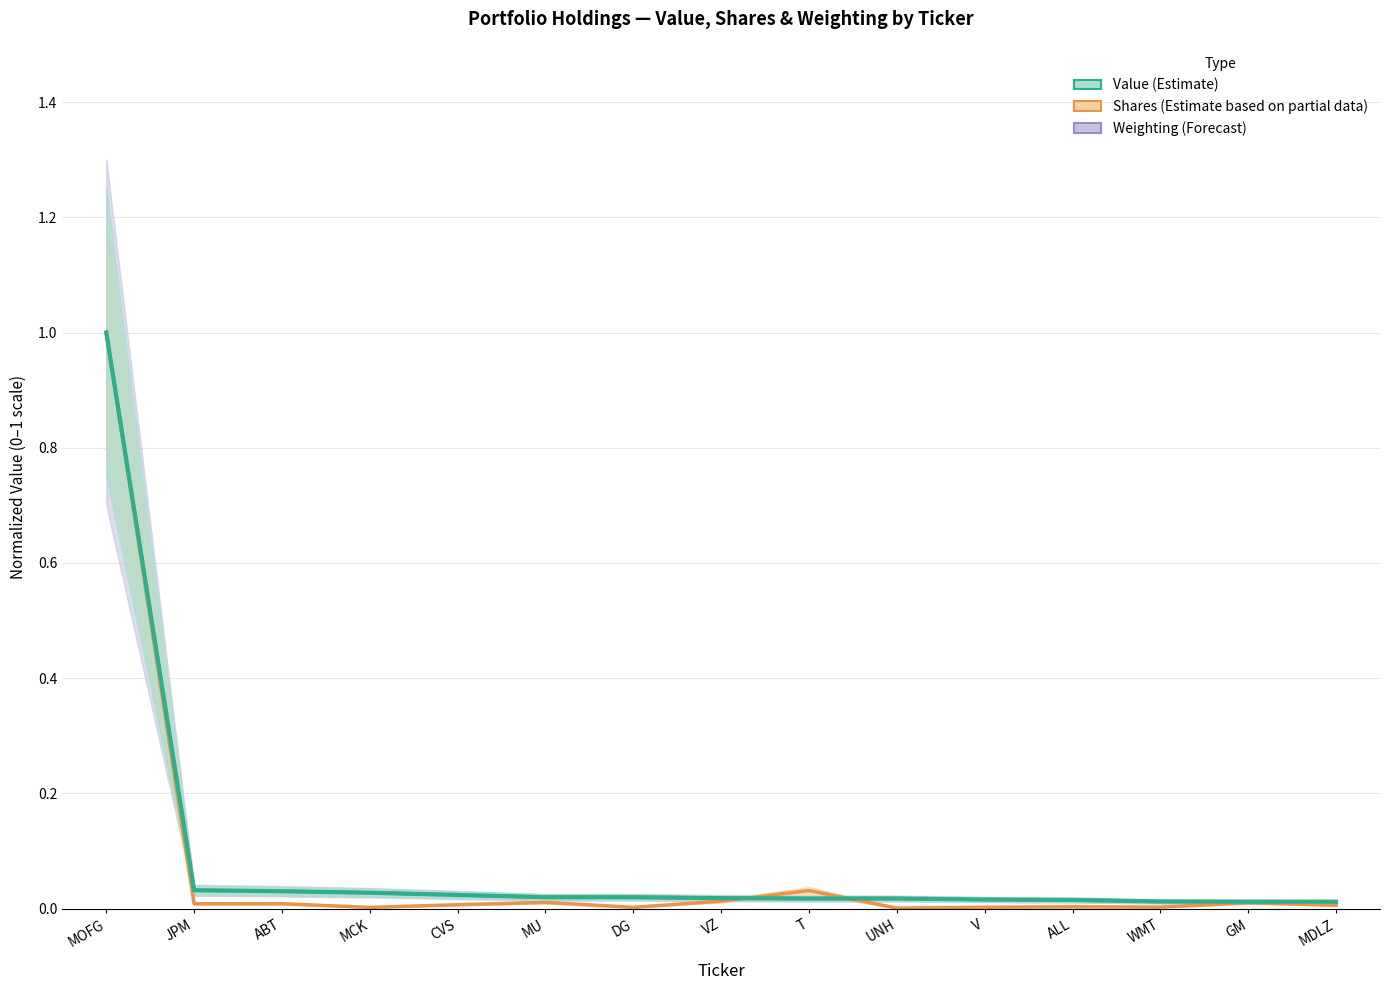

What is the difference between the maximum and minimum values in the Weighting (Forecast) series?

1.0